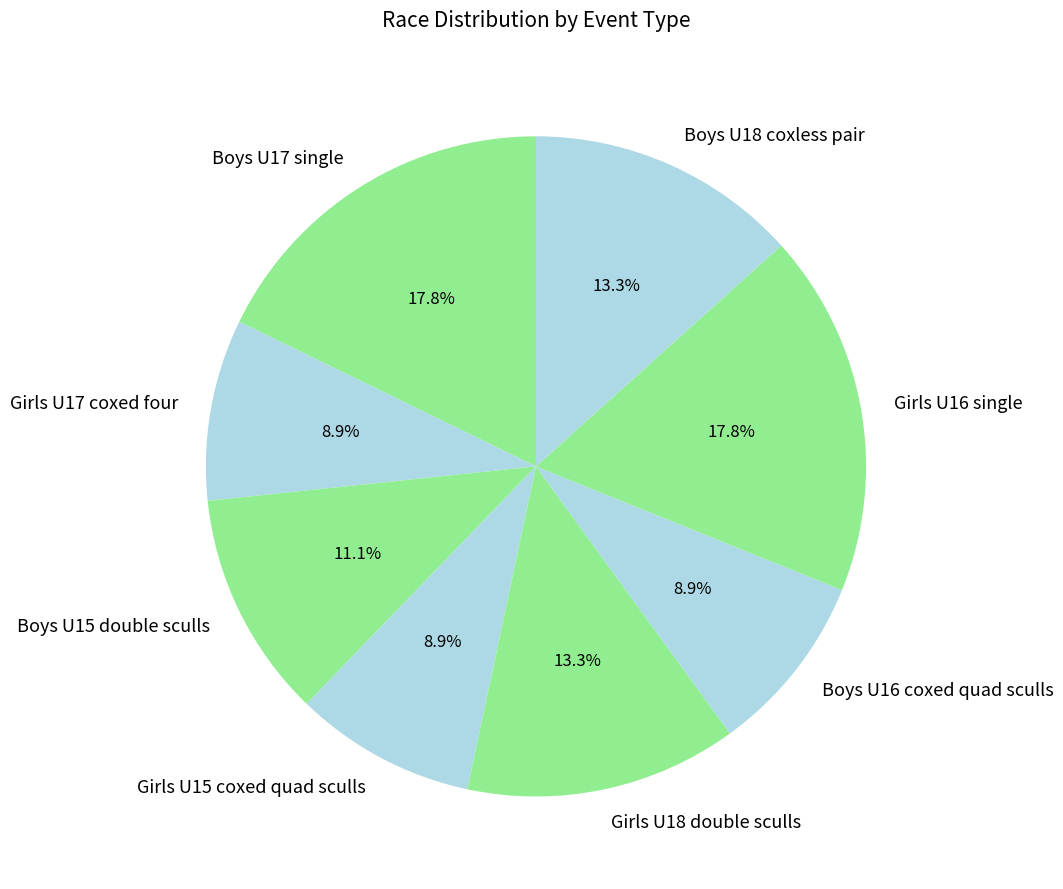

Between Girls U16 single and Girls U15 coxed quad sculls, which is larger?

Girls U16 single